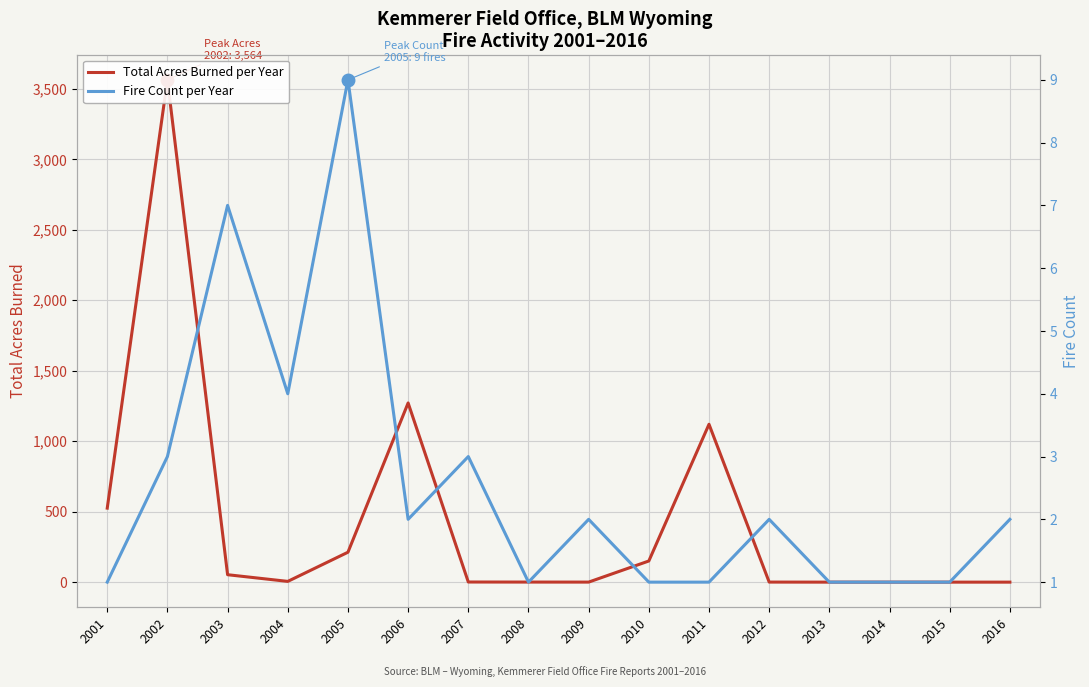

Rank the series at 2009 from lowest to highest value.

Total Acres Burned per Year, Fire Count per Year